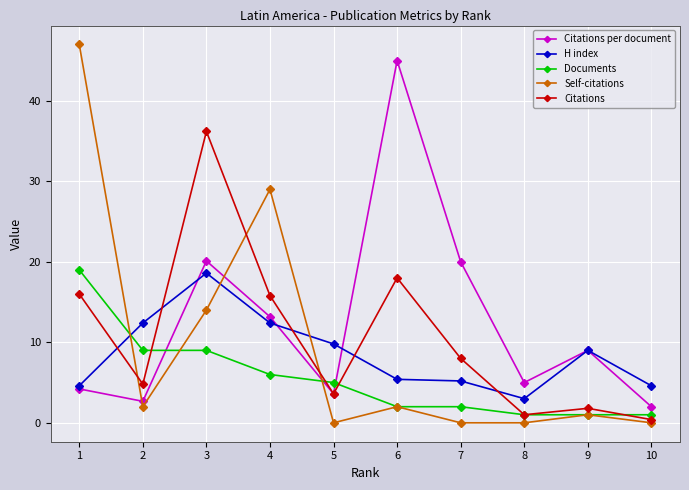

What are all the series names shown in the legend?

Citations per document, H index, Documents, Self-citations, Citations